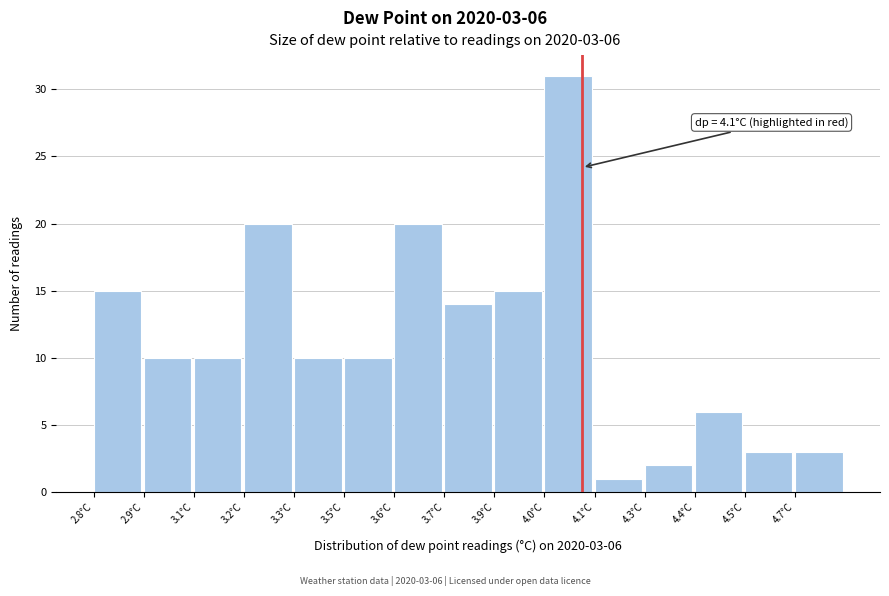

Reading left to right, transcribe all the data shown in this chart.

15	10	10	20	10	10	20	14	15	31	1	2	6	3	3